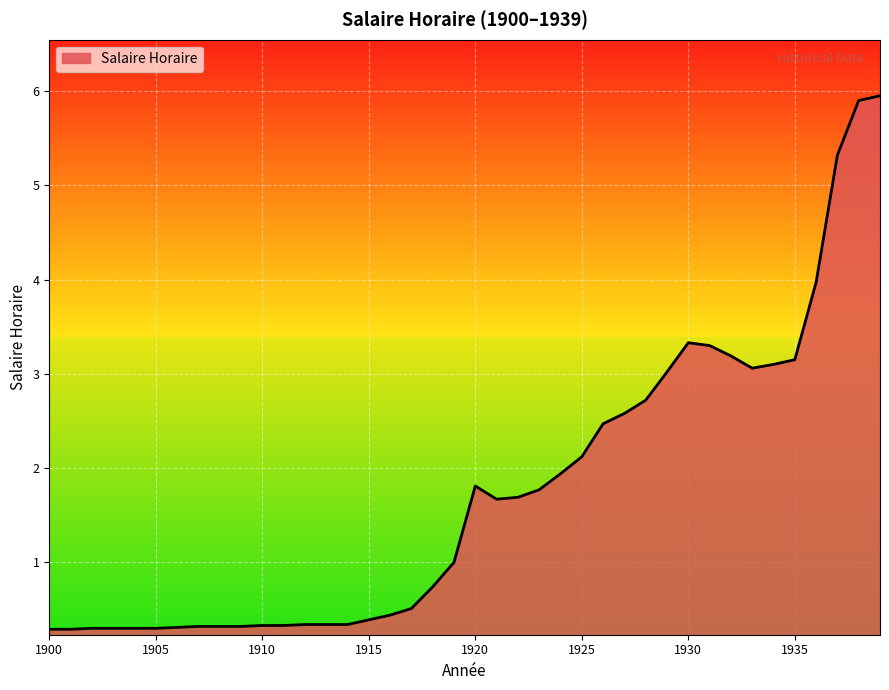

What is the maximum value shown in the chart?

6.0